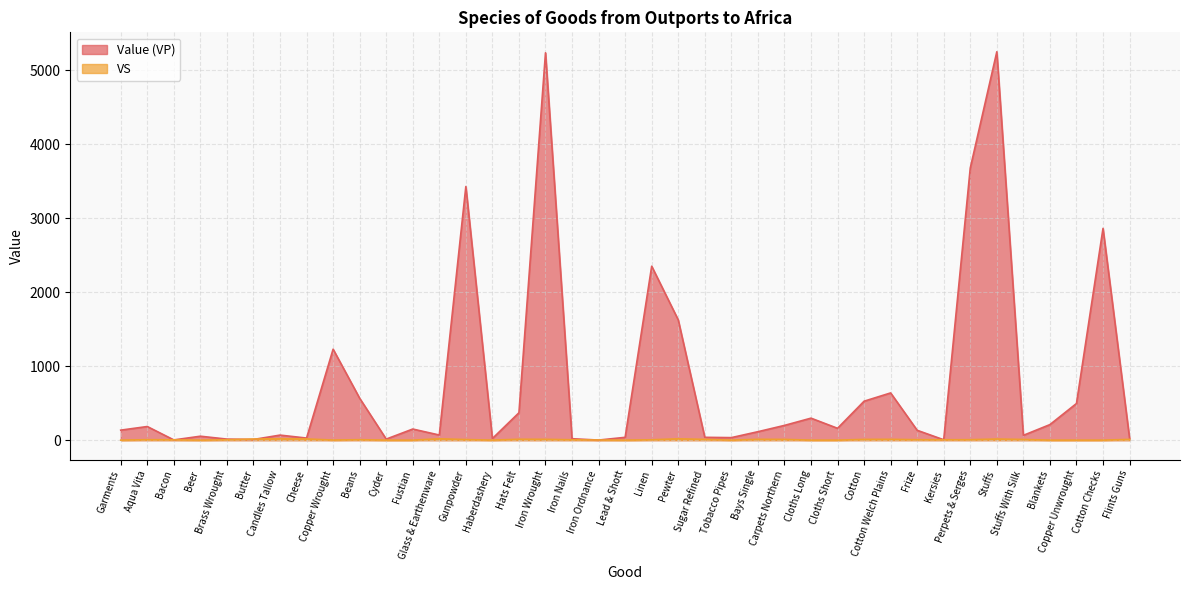

At Gunpowder, list the series in order from largest to smallest.

Value (VP), VS